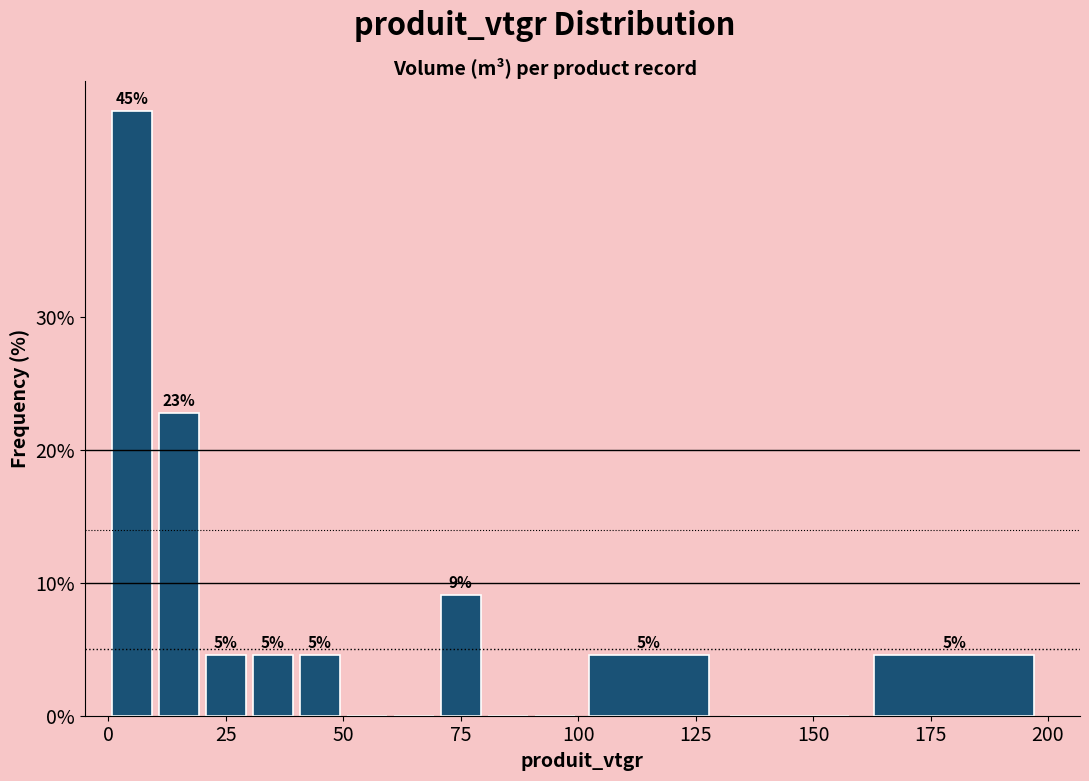

Around what value on the x-axis is the tallest bar? Give the approximate position of its centre, as read against the axis.

5